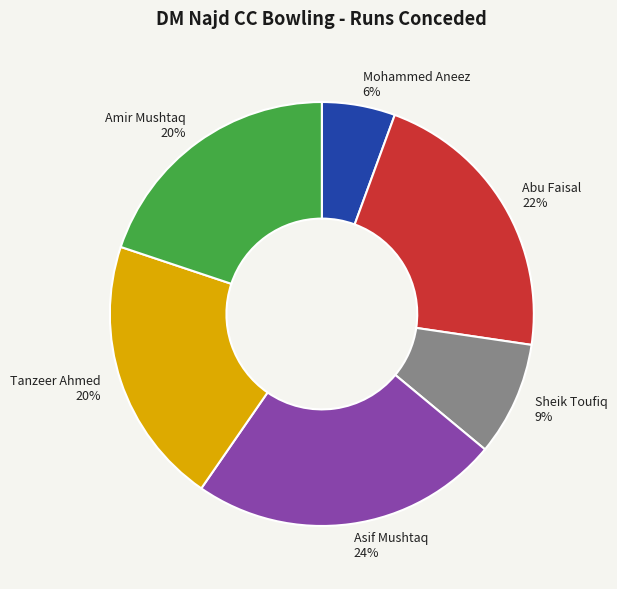

How many segments does this pie chart have?

6